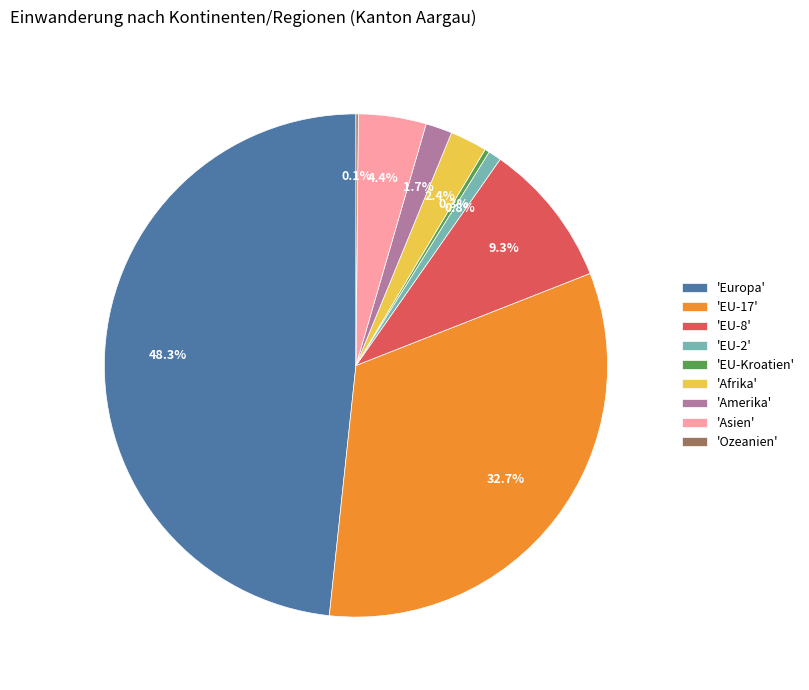

Does 'Afrika' represent more than half of the total?

No